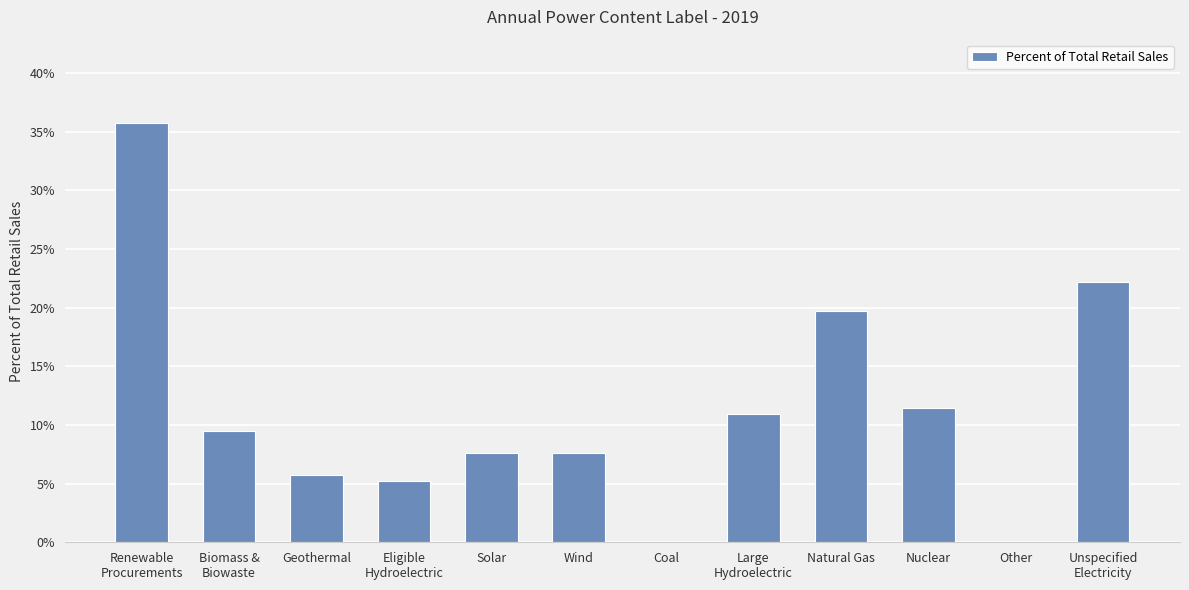

Rank the categories by value from lowest to highest.

Coal, Other, Eligible
Hydroelectric, Geothermal, Solar, Wind, Biomass &
Biowaste, Large
Hydroelectric, Nuclear, Natural Gas, Unspecified
Electricity, Renewable
Procurements